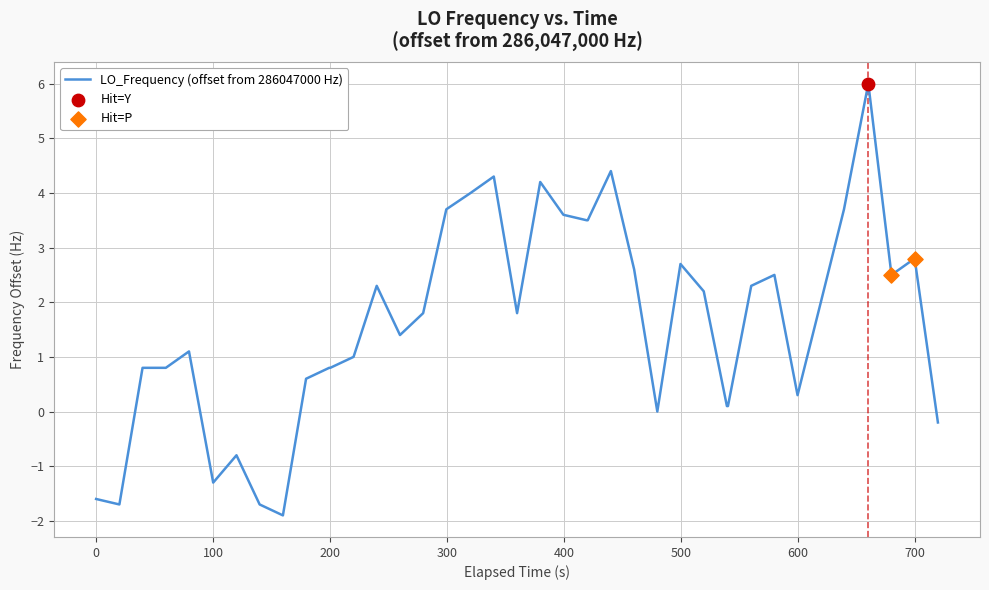

What is the greatest value displayed?

6.0